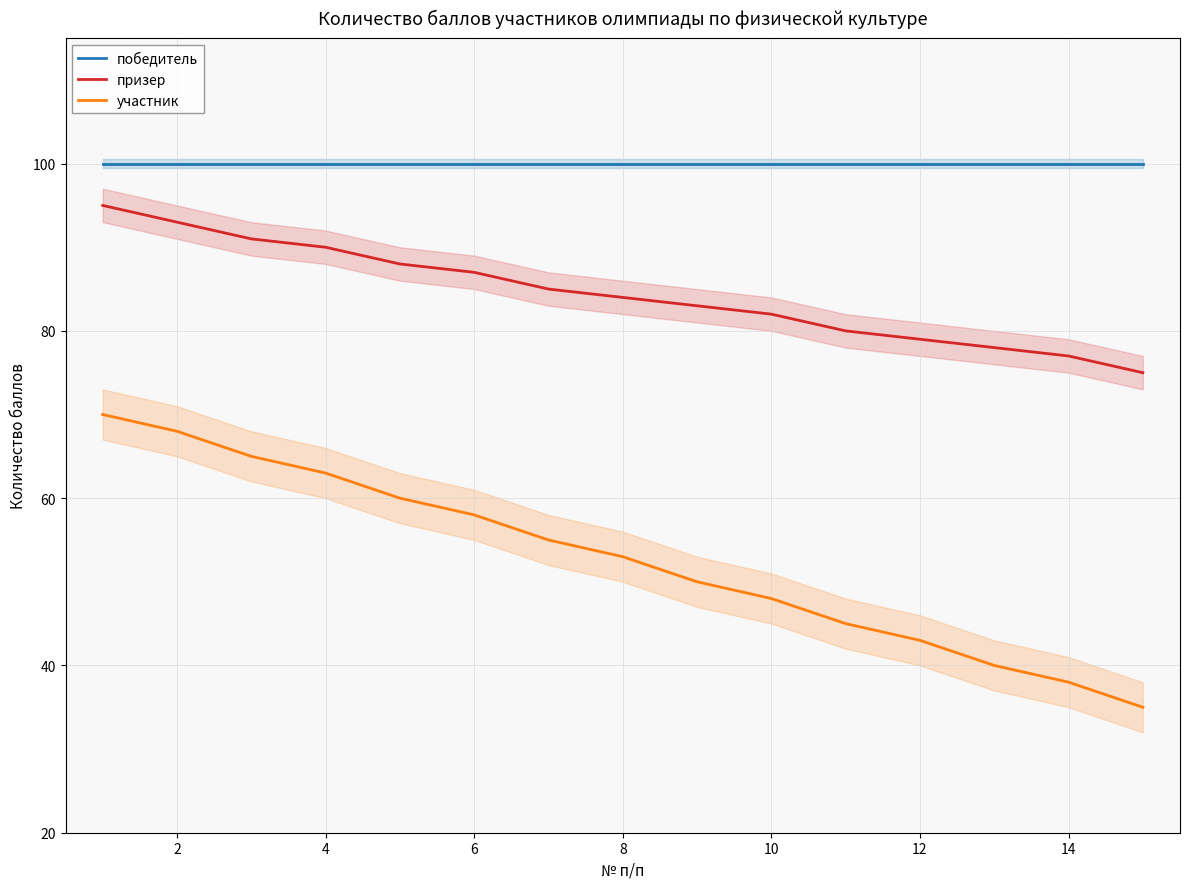

True or false: участник and призер intersect in this chart.

False